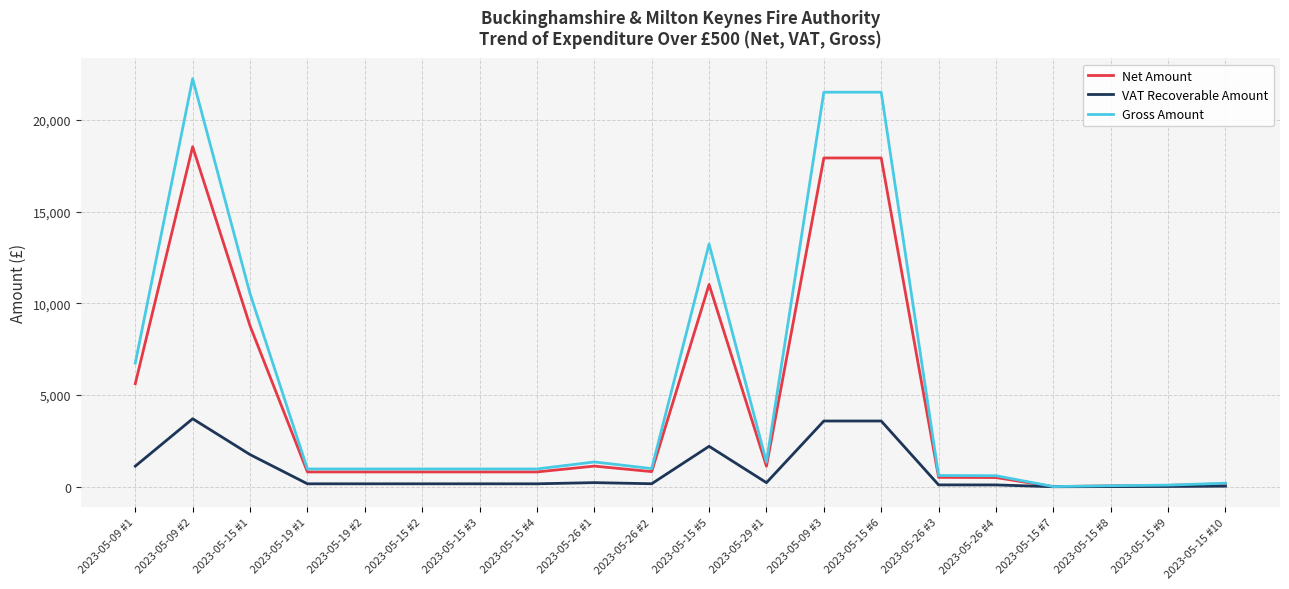

Does the chart display data point markers on the line(s)?

No